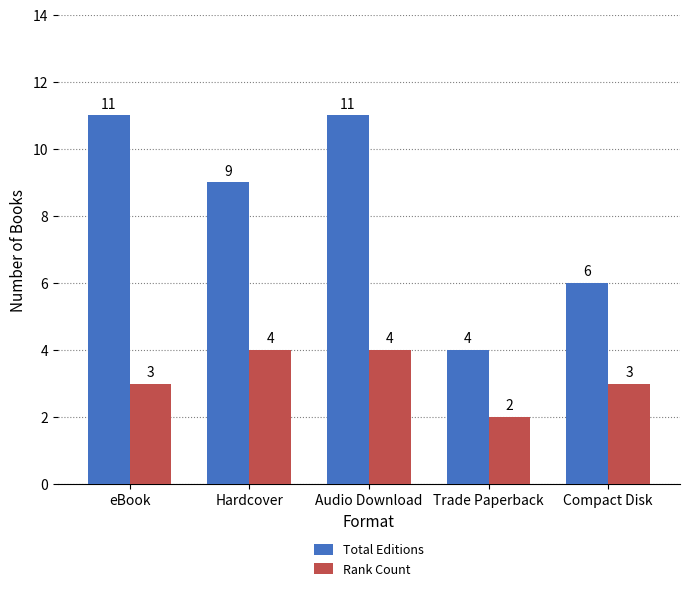

What is the difference between the maximum and minimum values in the Total Editions series?

7